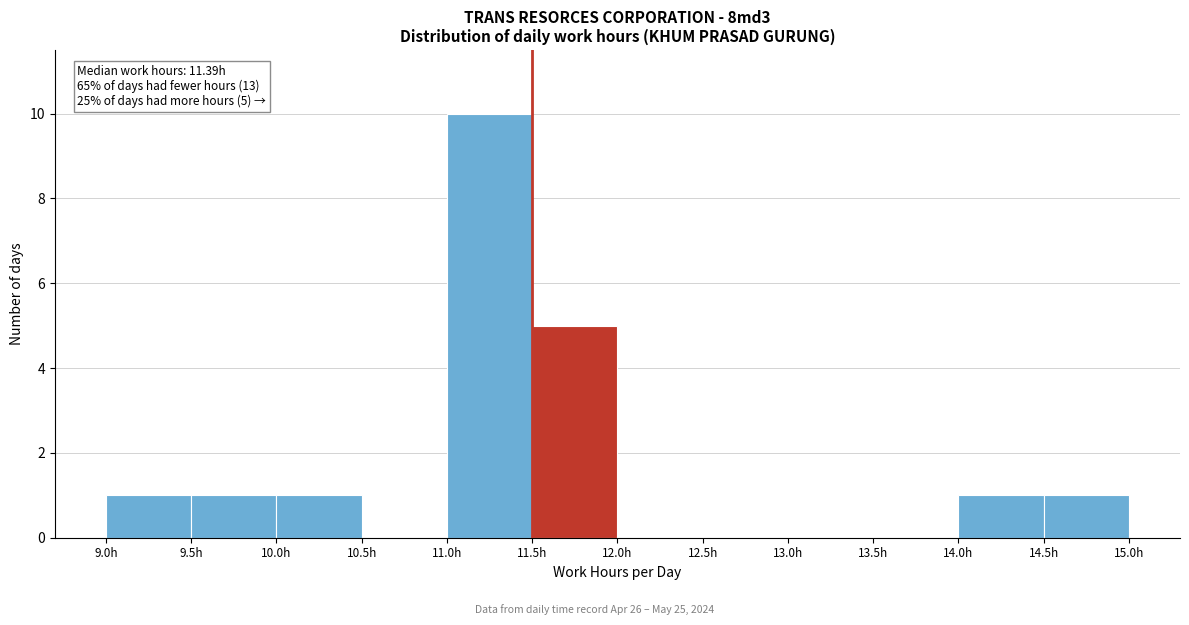

Which range on the x-axis has the tallest bar?

11.0 to 11.5